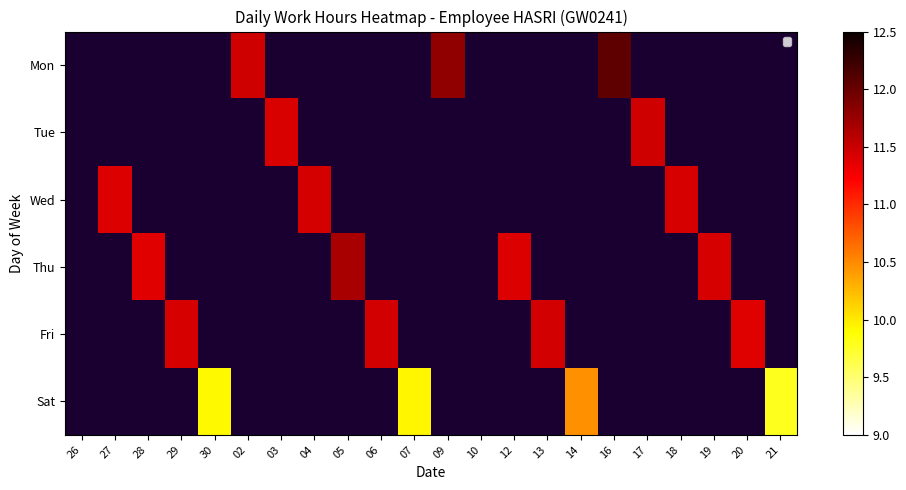

Which series changed the most between 10 and 21?

Sat